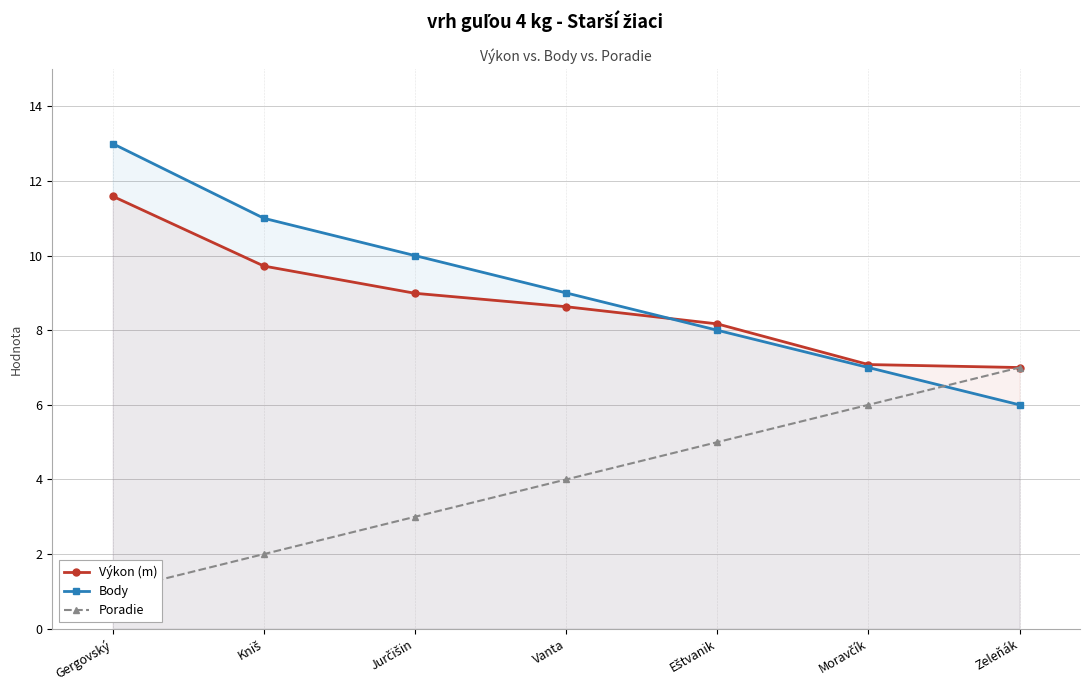

True or false: Výkon (m) and Poradie intersect in this chart.

False